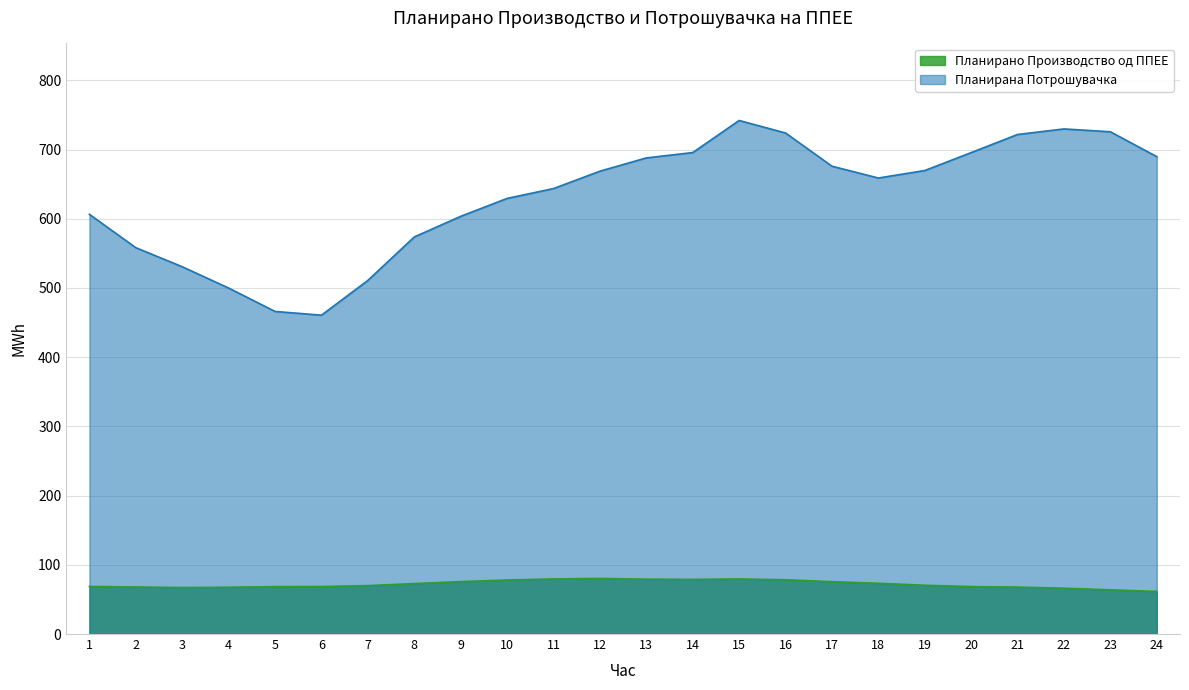

What is the spread (max minus min) of values at 16?

645.5